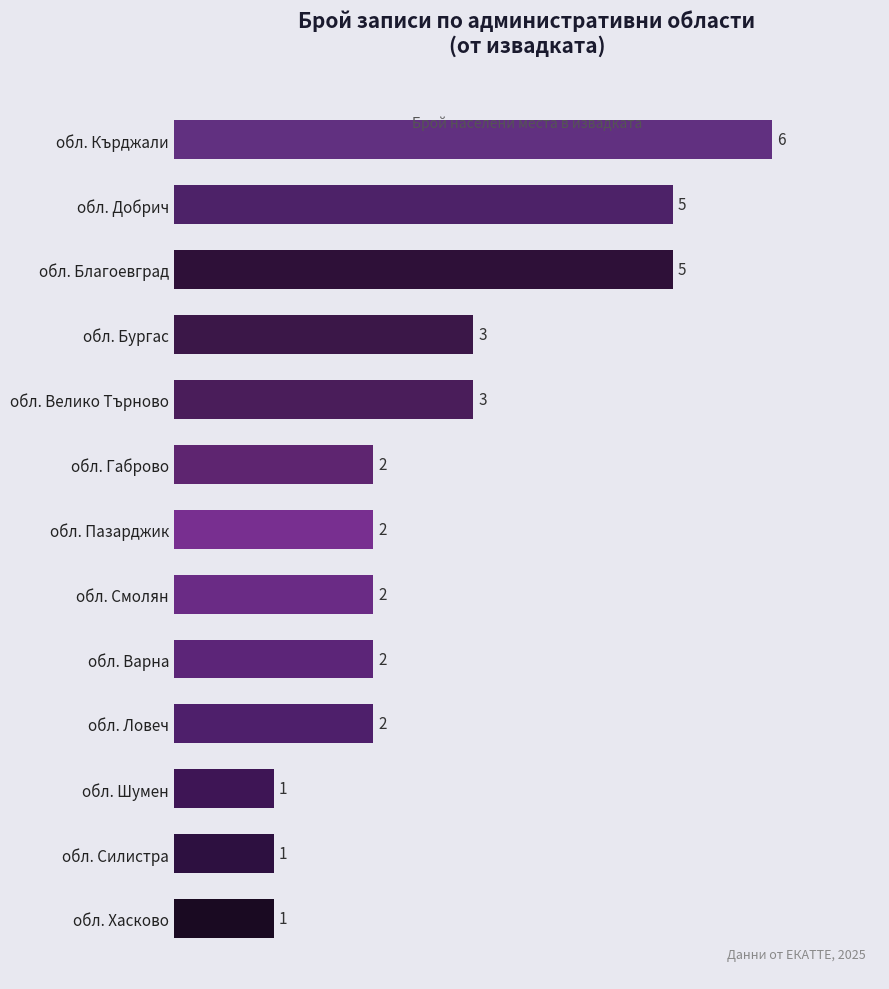

How many bars are there in total?

13